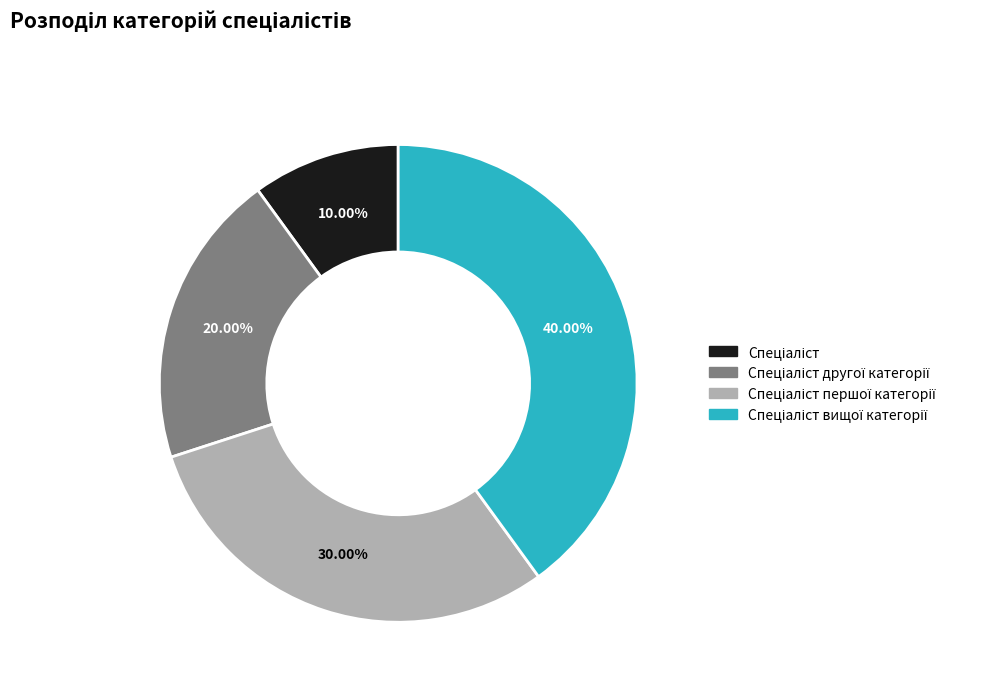

Does any single category account for the majority?

No